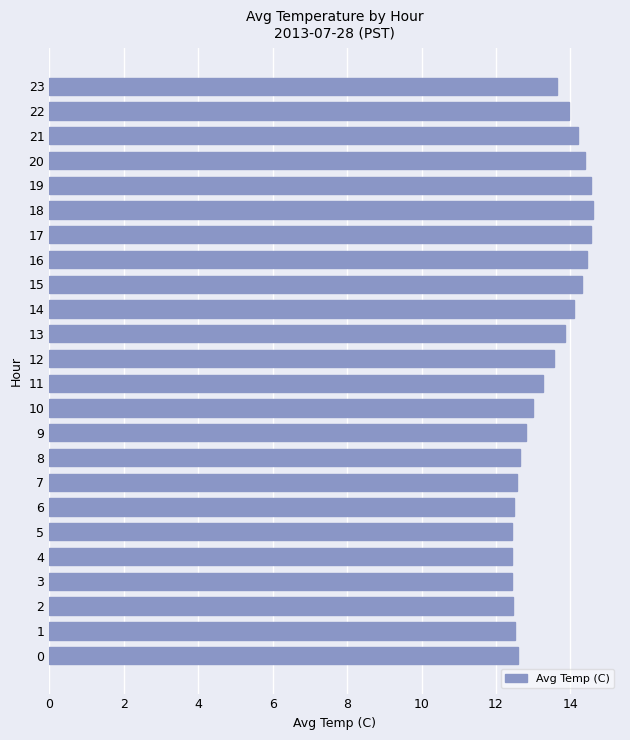

Is it true that the value at 17 is 5.3?

False